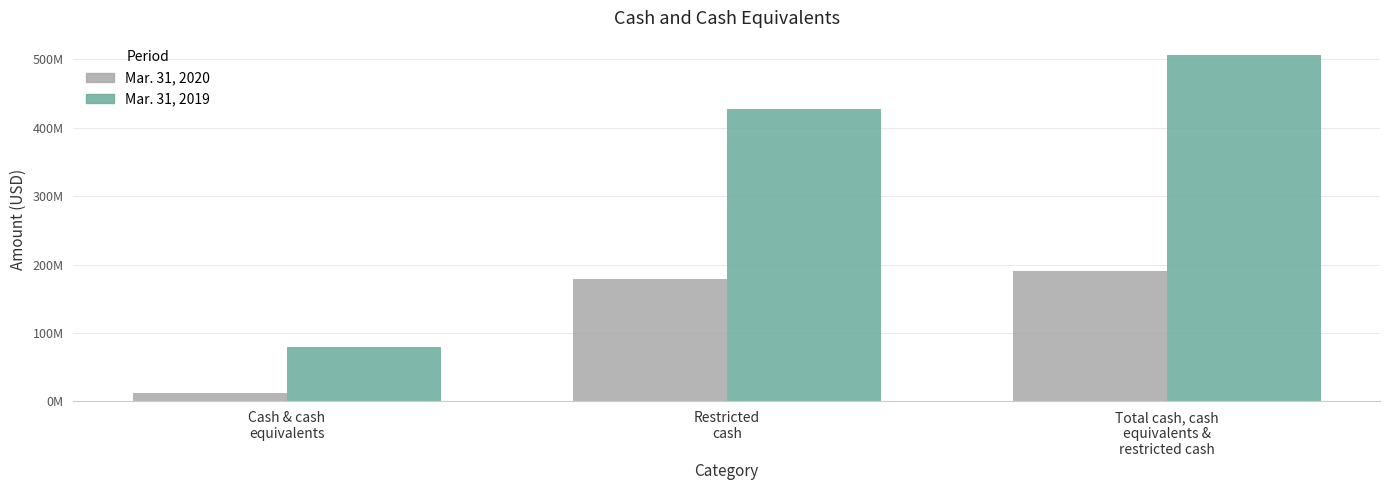

Which category has the highest value in the Mar. 31, 2020 series?

Total cash, cash
equivalents &
restricted cash